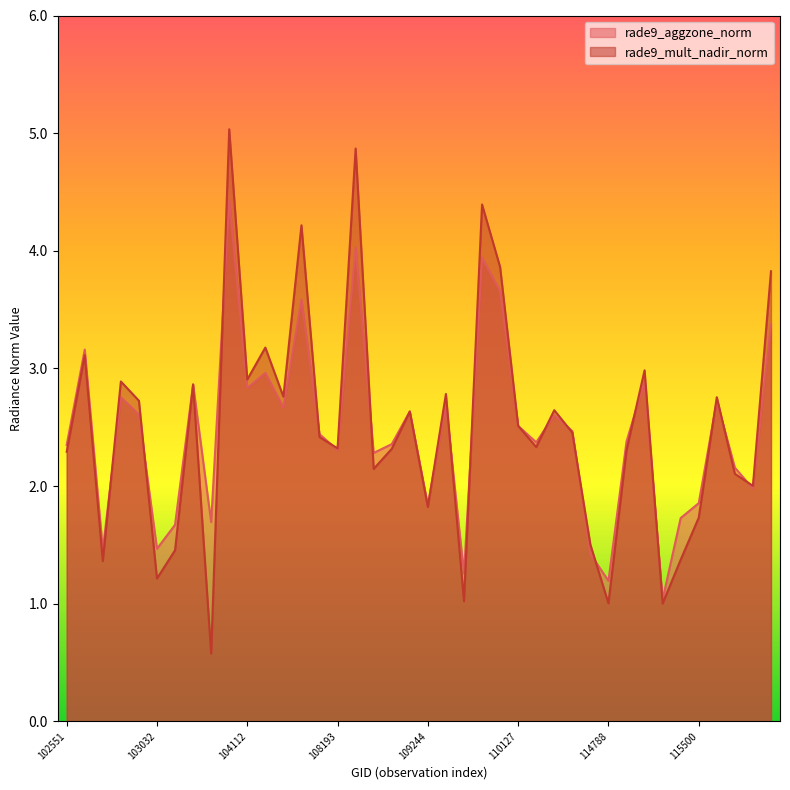

How many values in the rade9_aggzone_norm series exceed 2?

28